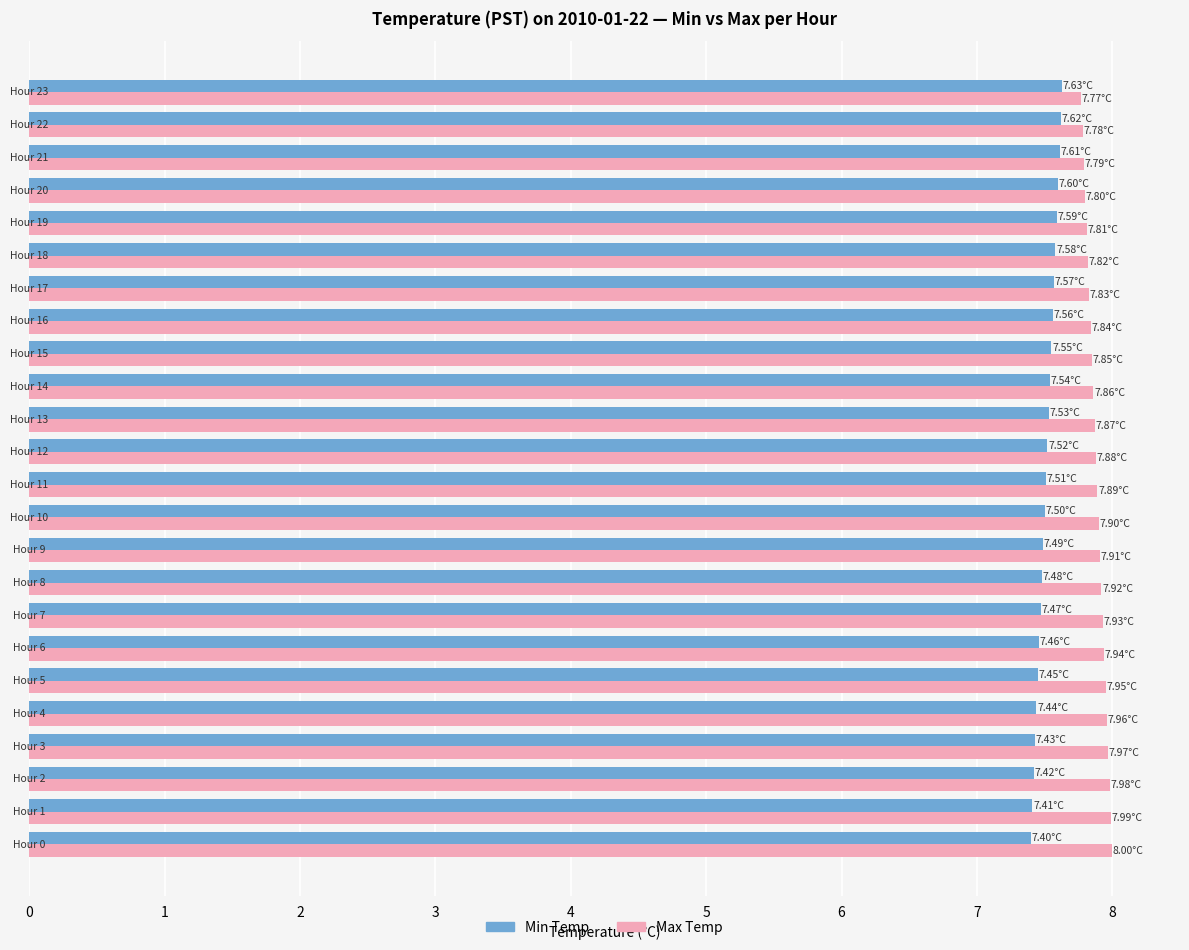

List the series in order of their peak value, highest first.

Max Temp, Min Temp